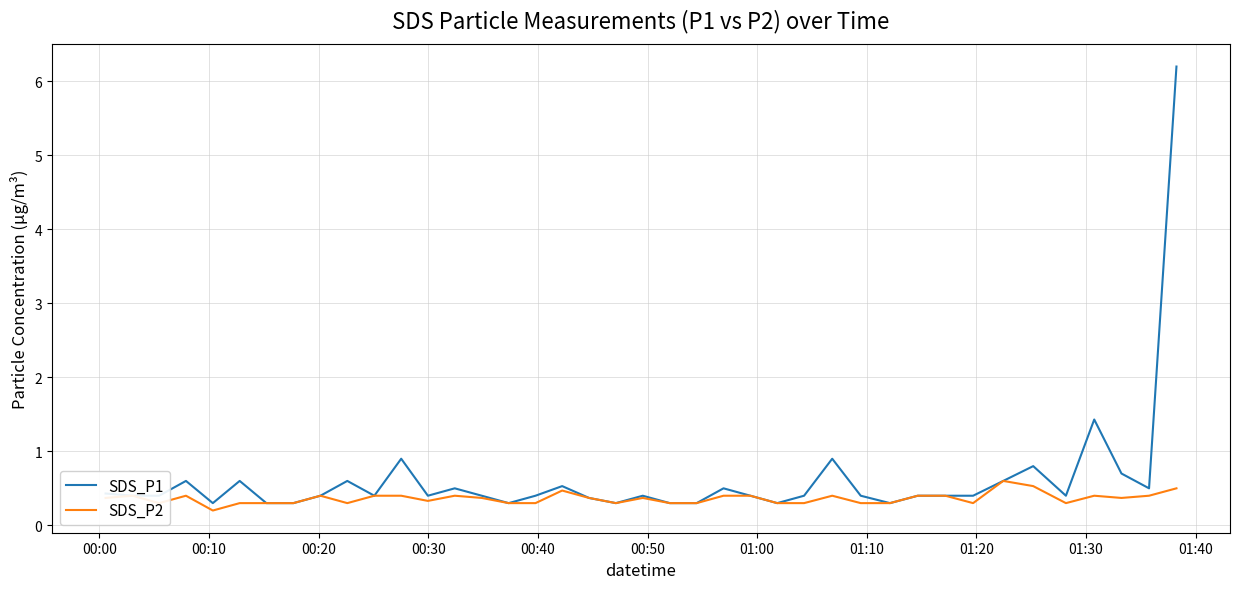

What is the sum of all SDS_P1 values?

24.9